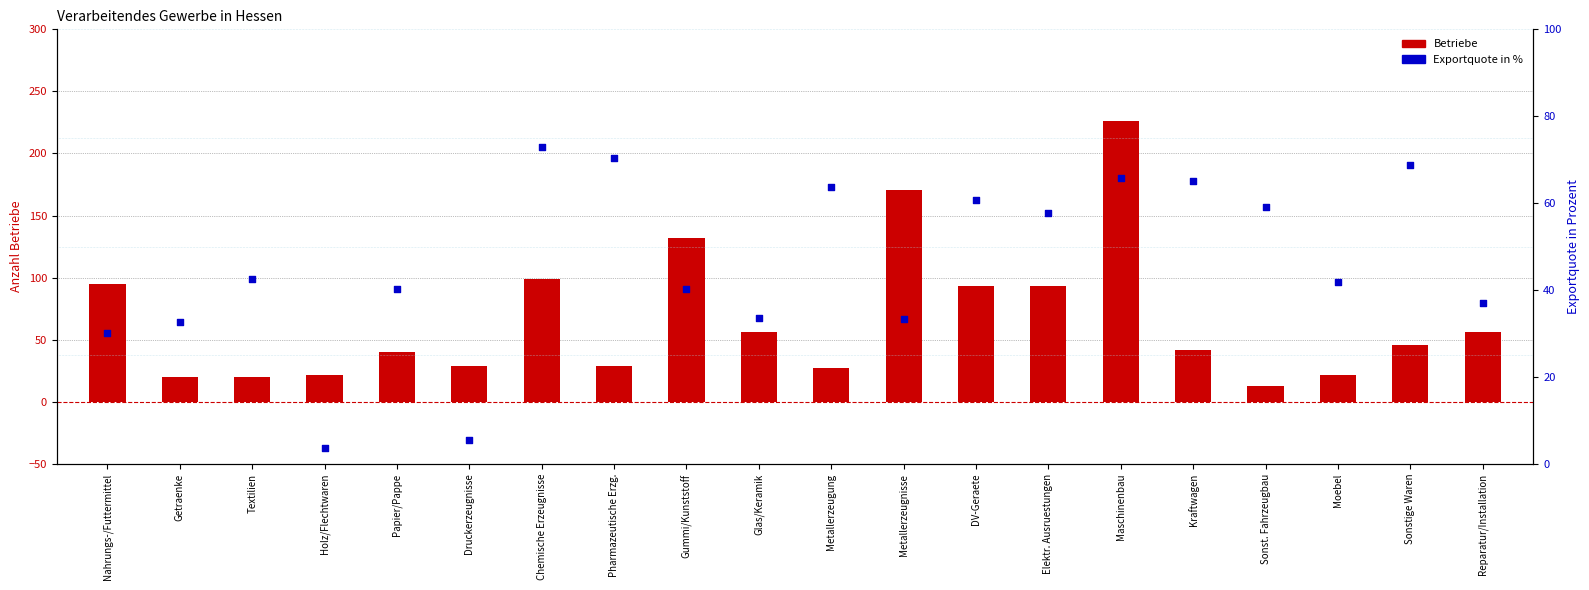

Which series contains the highest Y value?

Betriebe